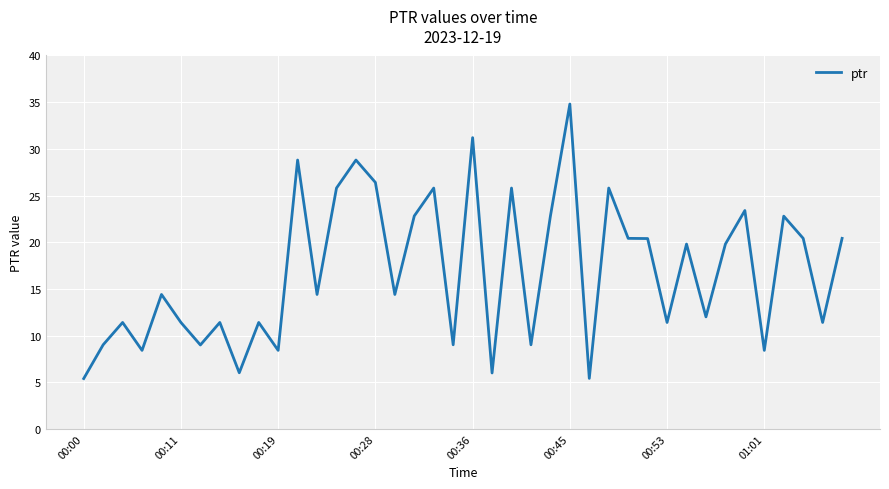

How many lines are shown in the chart?

1